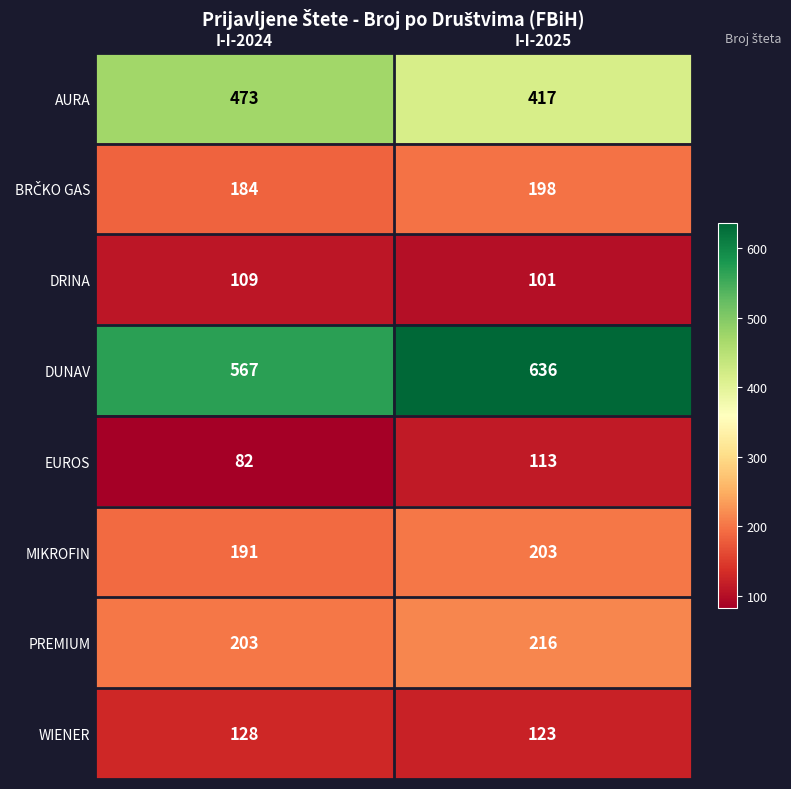

At how many categories does at least one series exceed 594?

1